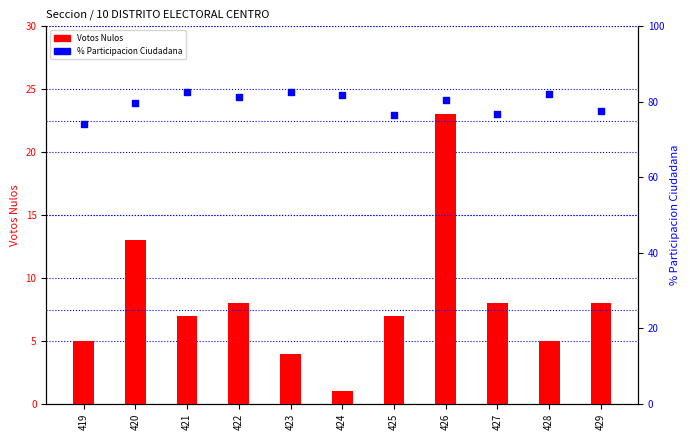

At which category is the sum across all series the highest?

426